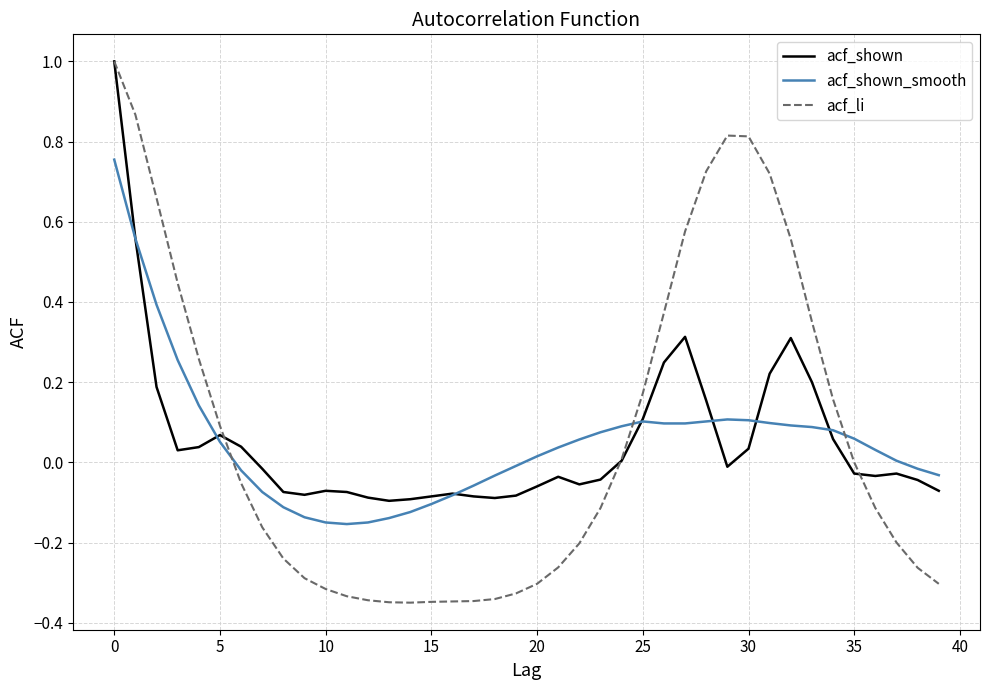

Which series has the widest spread of values?

acf_li